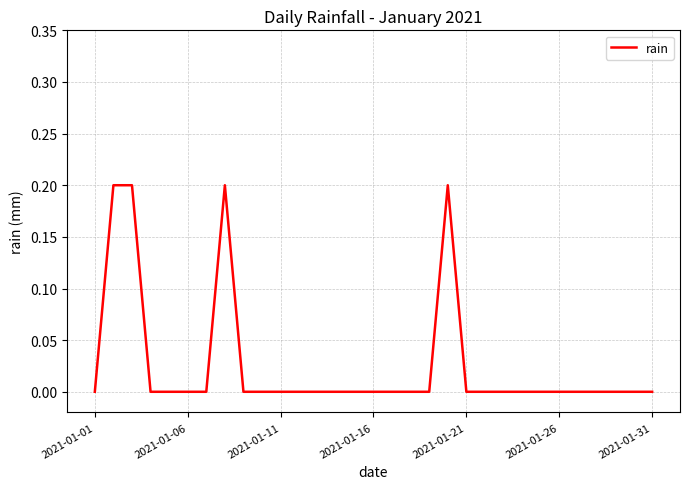

What is the greatest value displayed?

0.2